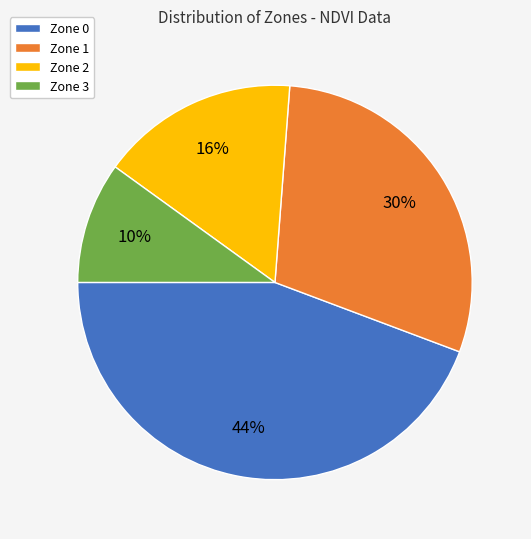

Is it true that Zone 1 is 15% of the pie?

False